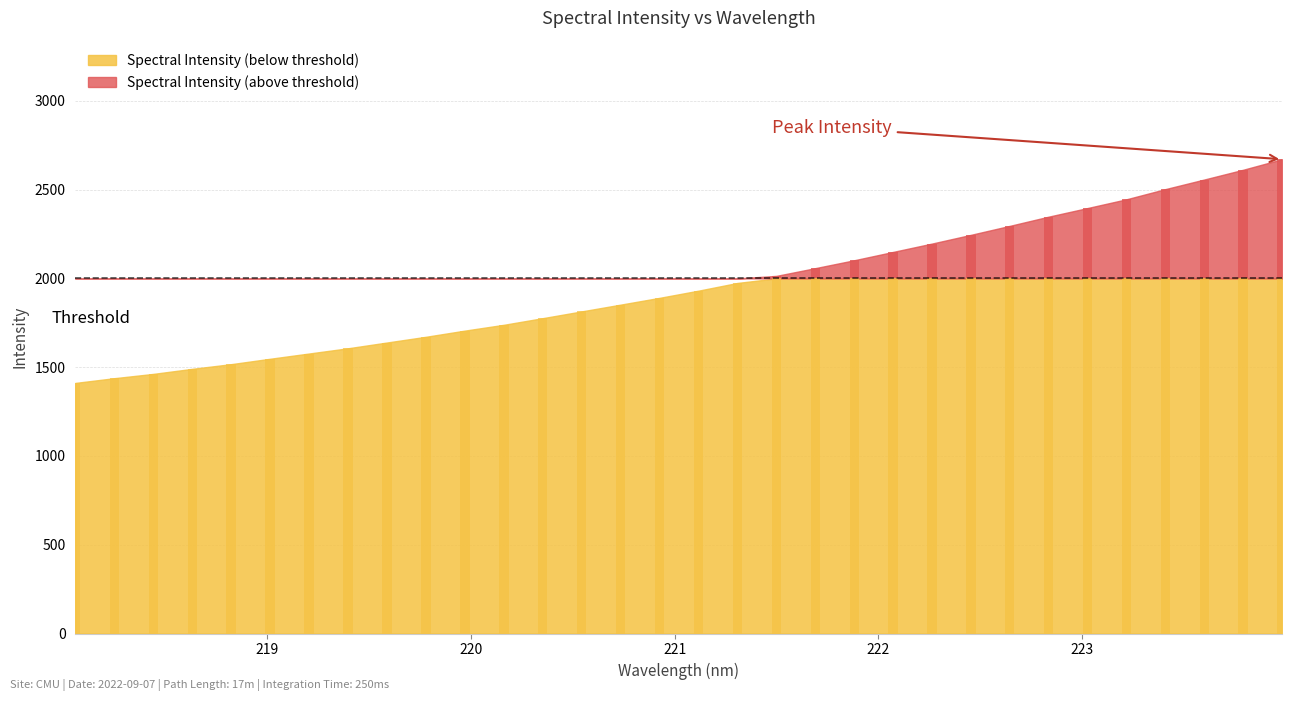

What is the greatest value displayed?

2671.1